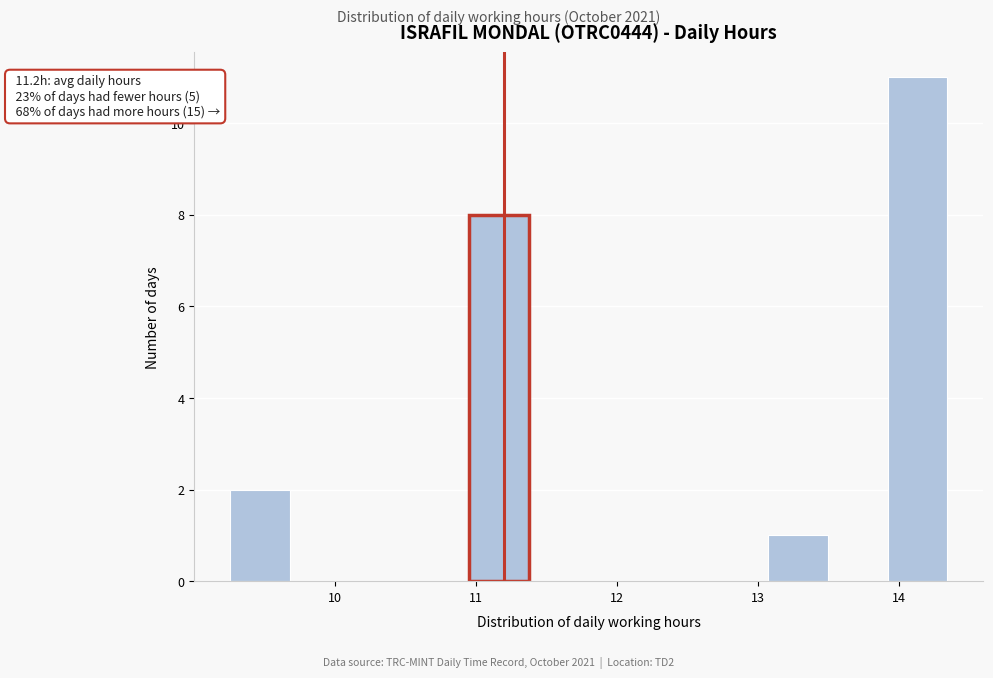

Which range on the x-axis has the tallest bar?

13.9 to 14.3